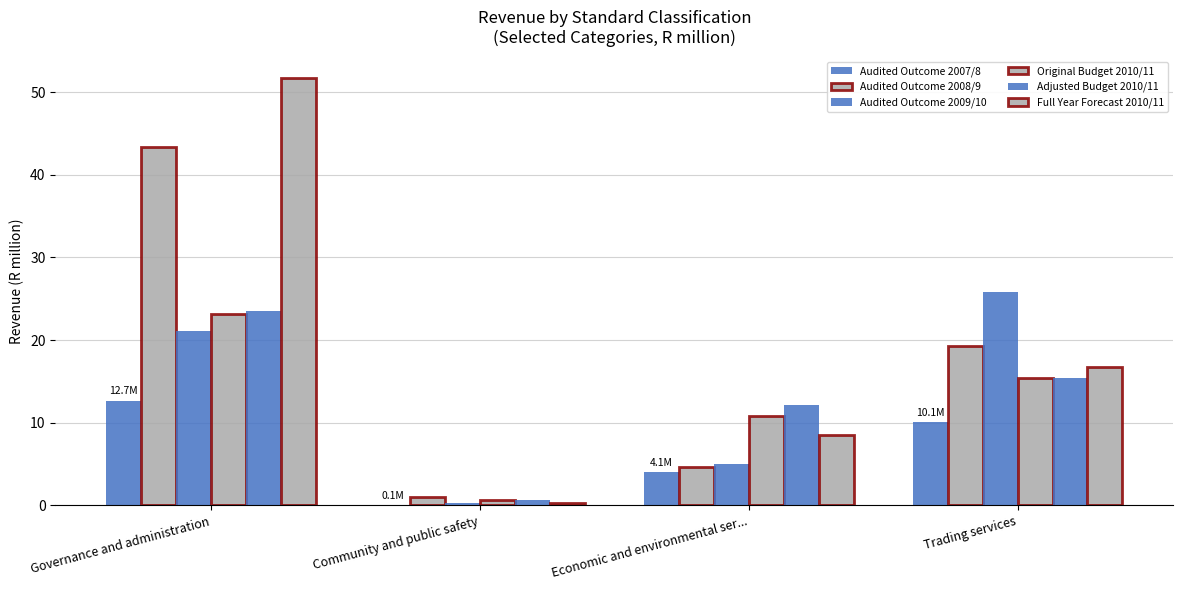

What is the difference between the maximum and second lowest values in the Full Year Forecast 2010/11 series?

43.1